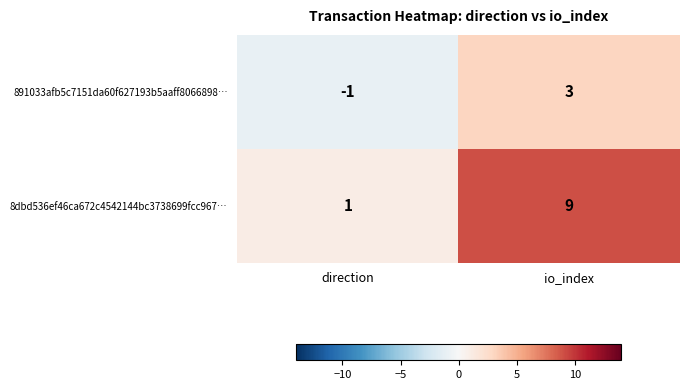

Reading left to right, list all the values displayed in this chart.

891033afb5c7151da60f627193b5aaff8066898…: -1	3
8dbd536ef46ca672c4542144bc3738699fcc967…: 1	9